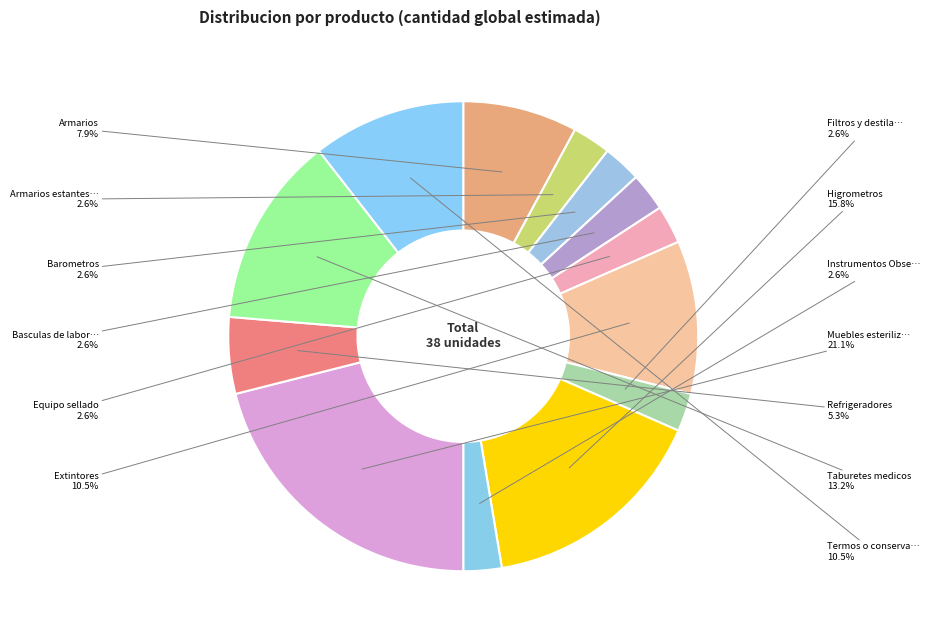

How many slices are in this pie chart?

13